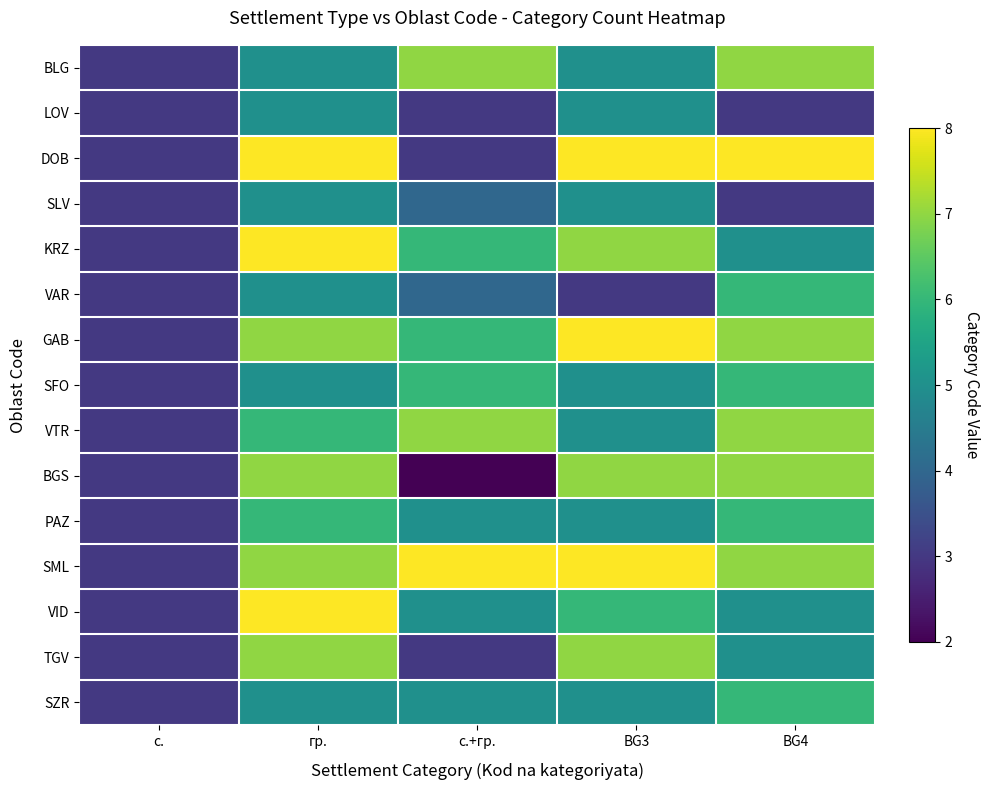

At which category is the sum across all series the highest?

гр.